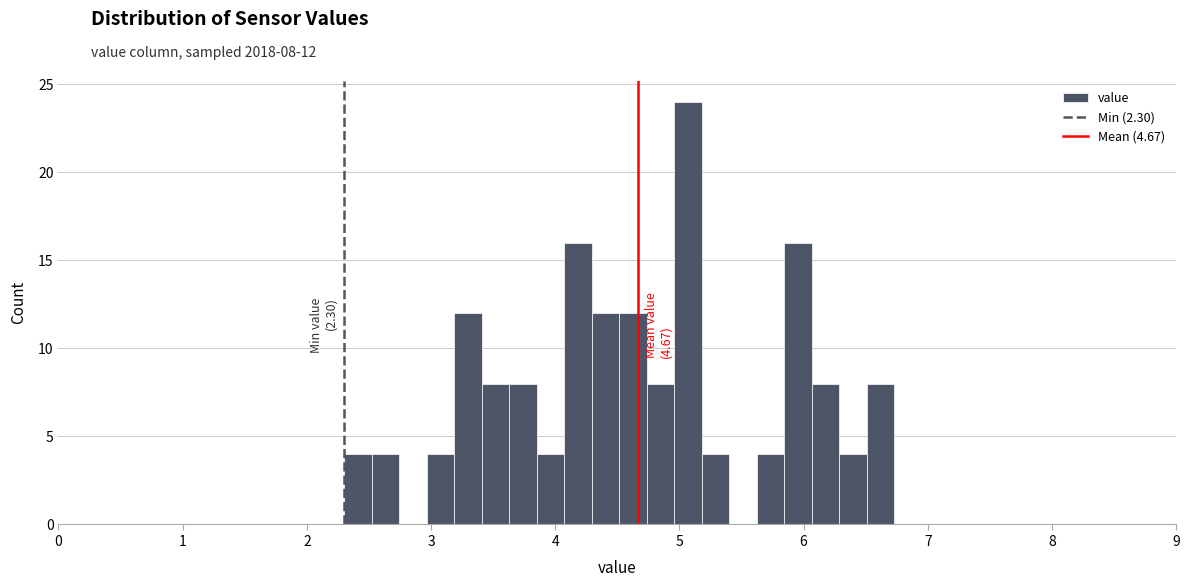

Read against the x-axis, roughly where is the centre of the tallest bar?

5.1